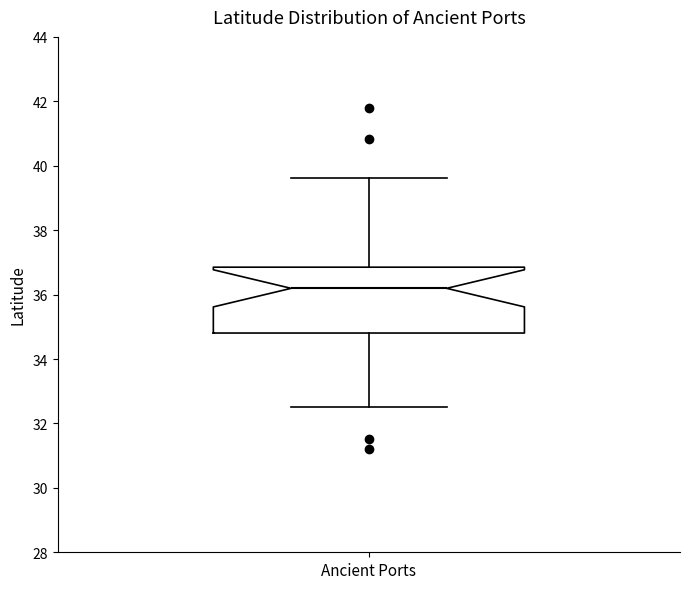

Where is the upper edge of the box for Ancient Ports on the y-axis? The values are not printed on the chart, so give them approximately, as read against the axis.

36.8